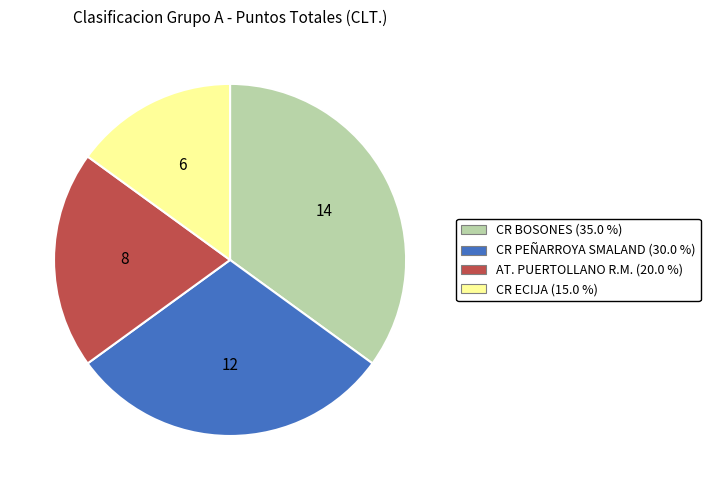

Is there any slice that represents more than half of the pie?

No